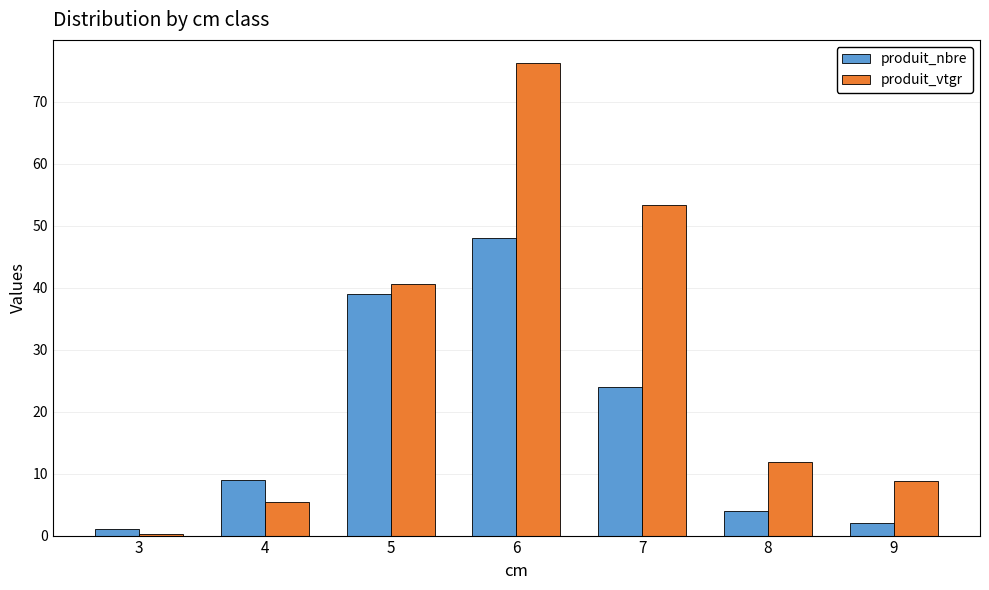

Rank the series at 8 from lowest to highest value.

produit_nbre, produit_vtgr